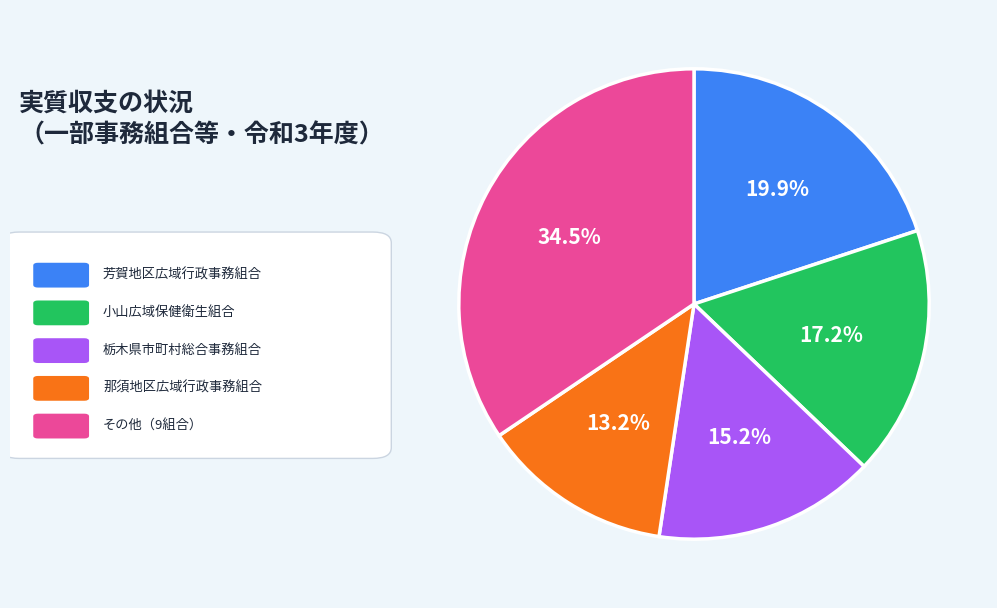

Does any single category account for the majority?

No